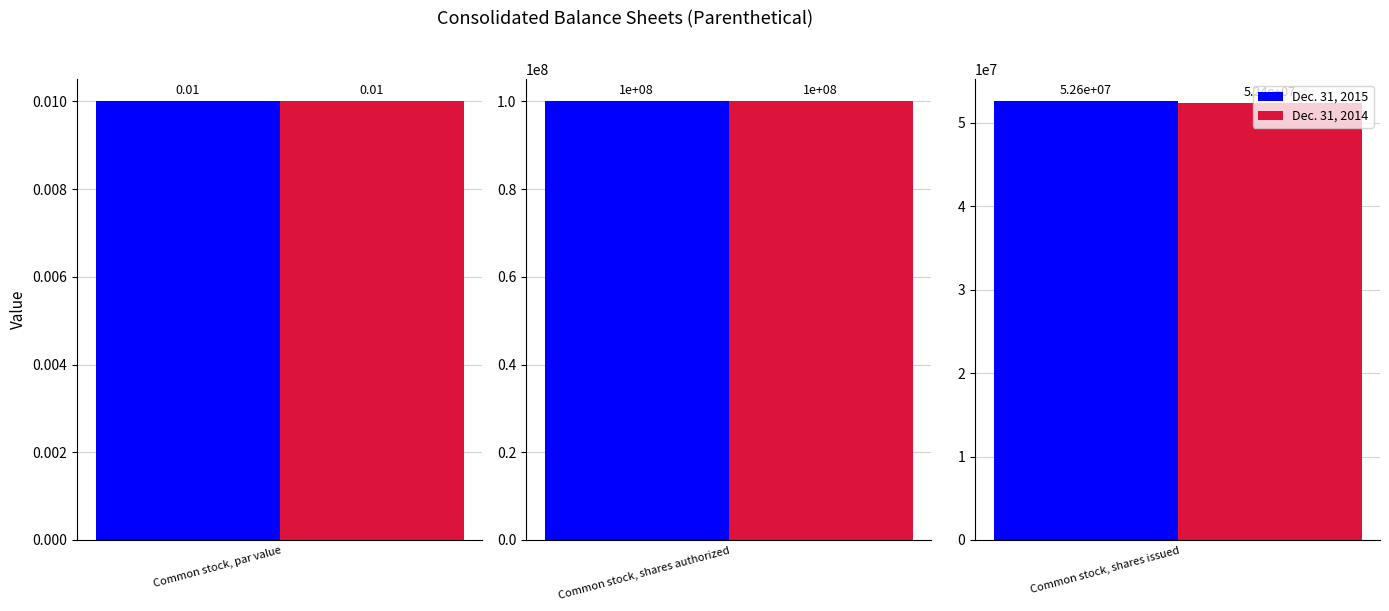

Does the chart contain stacked bars?

No